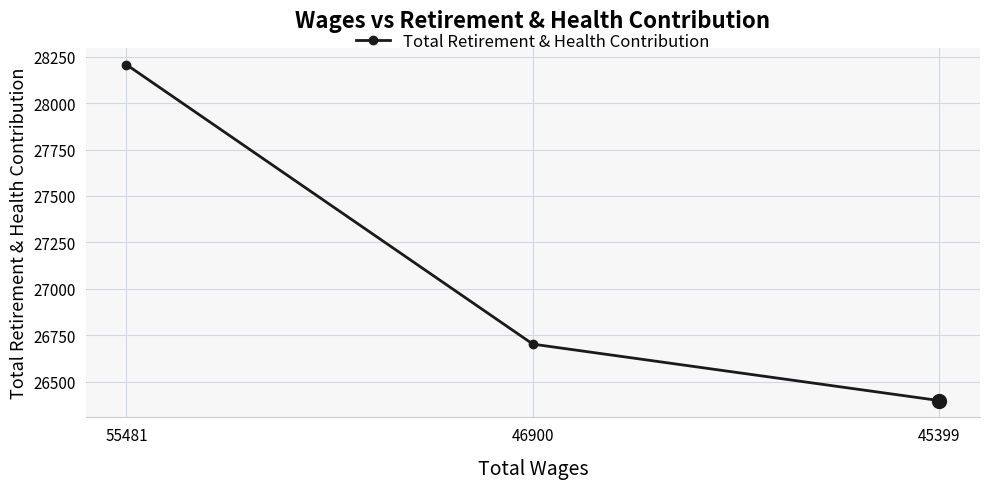

Reading left to right, transcribe all the data shown in this chart.

28207	26702	26398